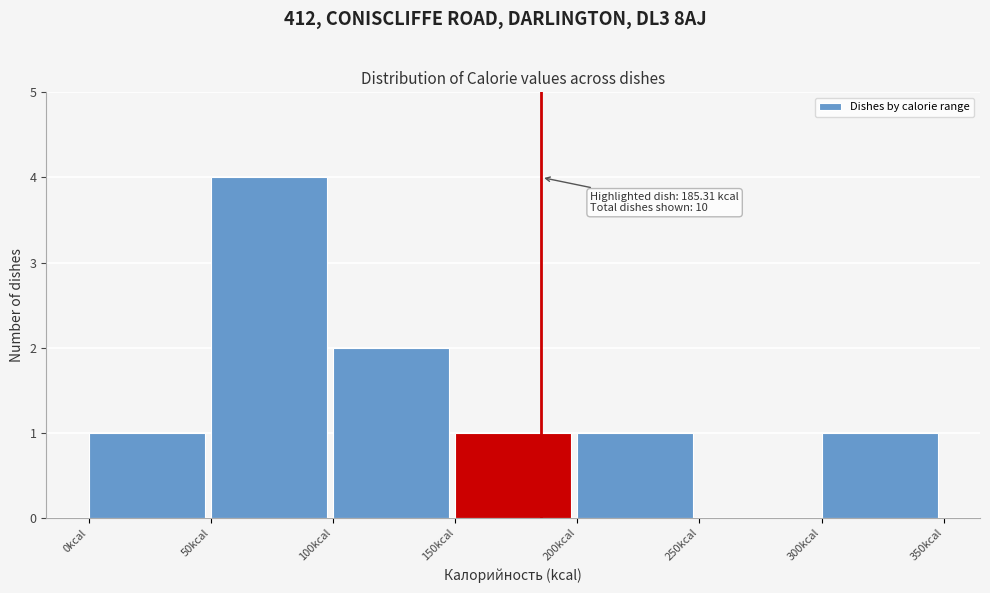

Which range on the x-axis has the tallest bar?

50 to 100